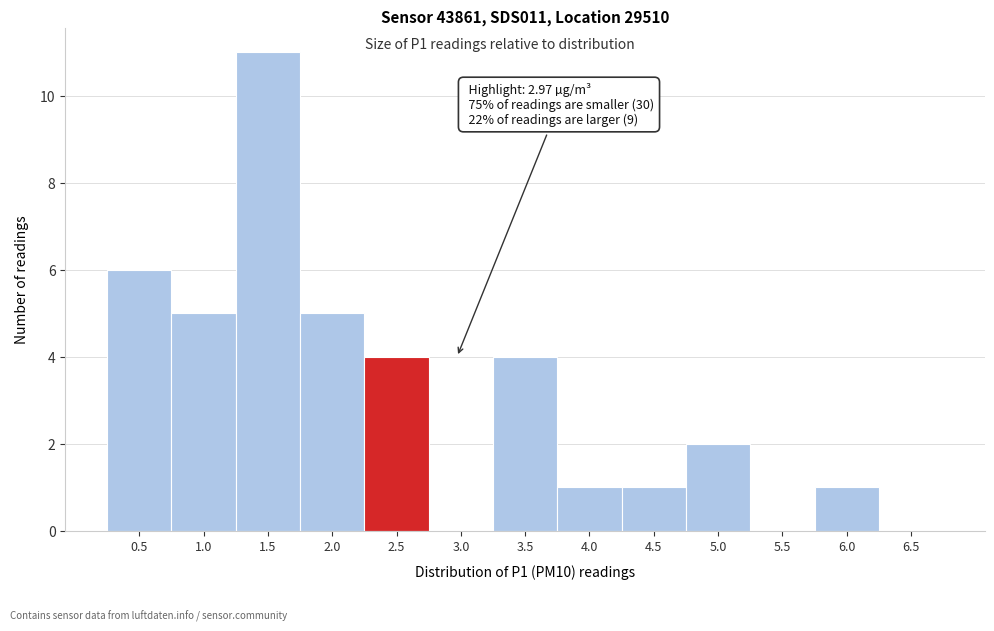

Reading right to left, extract all data points from this chart.

6.5=0	6.0=1	5.5=0	5.0=2	4.5=1	4.0=1	3.5=4	3.0=0	2.5=4	2.0=5	1.5=11	1.0=5	0.5=6